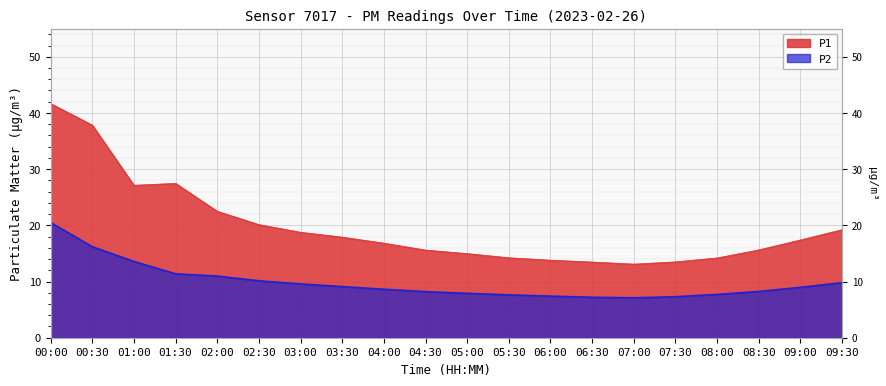

In P1, how many points are higher than both neighbors (excluding endpoints)?

1